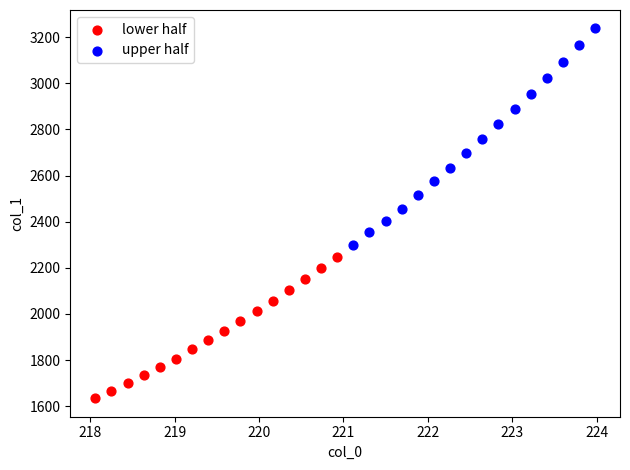

Which series reaches the maximum Y coordinate?

upper half